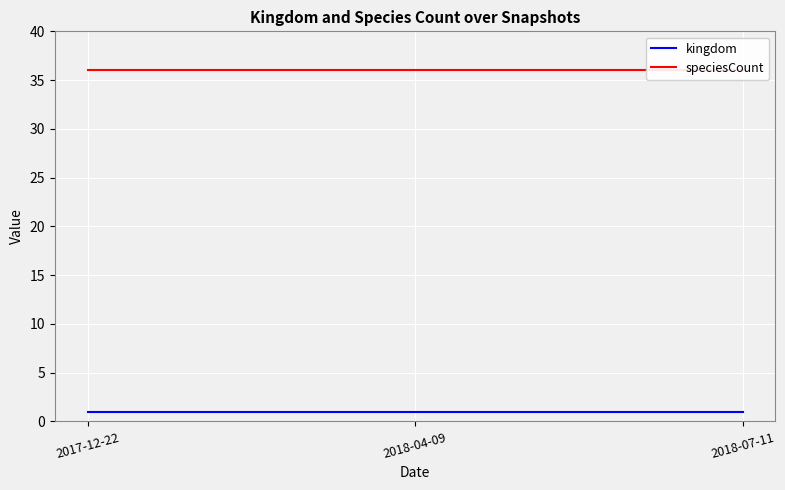

Which category has the highest value across all series?

2017-12-22